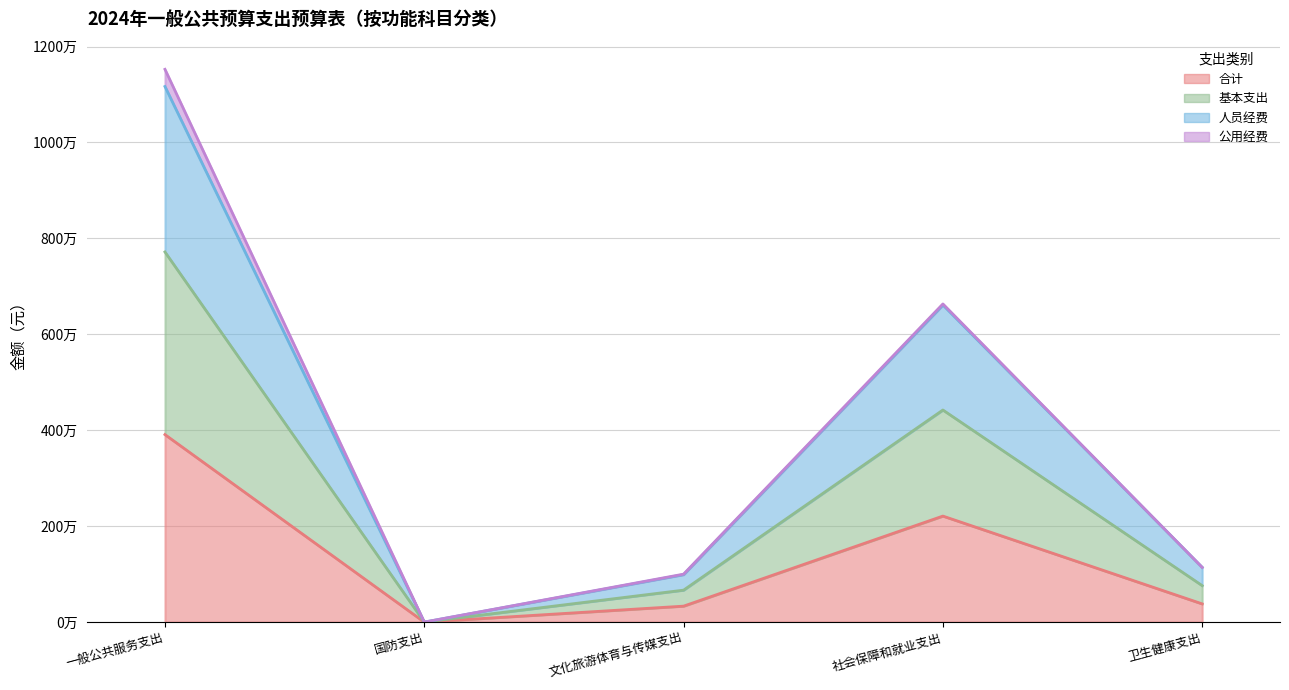

True or false: 合计 and 基本支出 intersect in this chart.

False